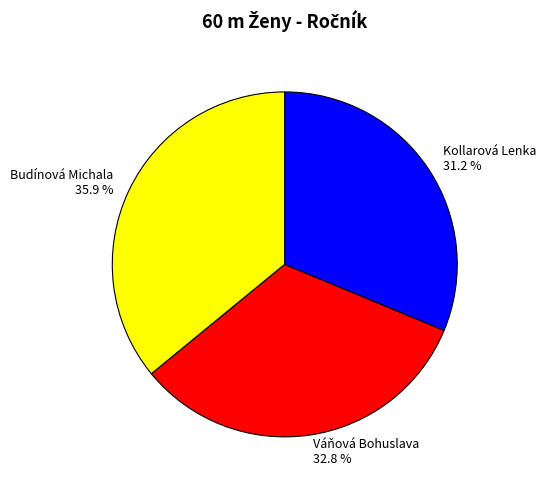

Rank the categories by value from highest to lowest.

Budínová Michala, Váňová Bohuslava, Kollarová Lenka